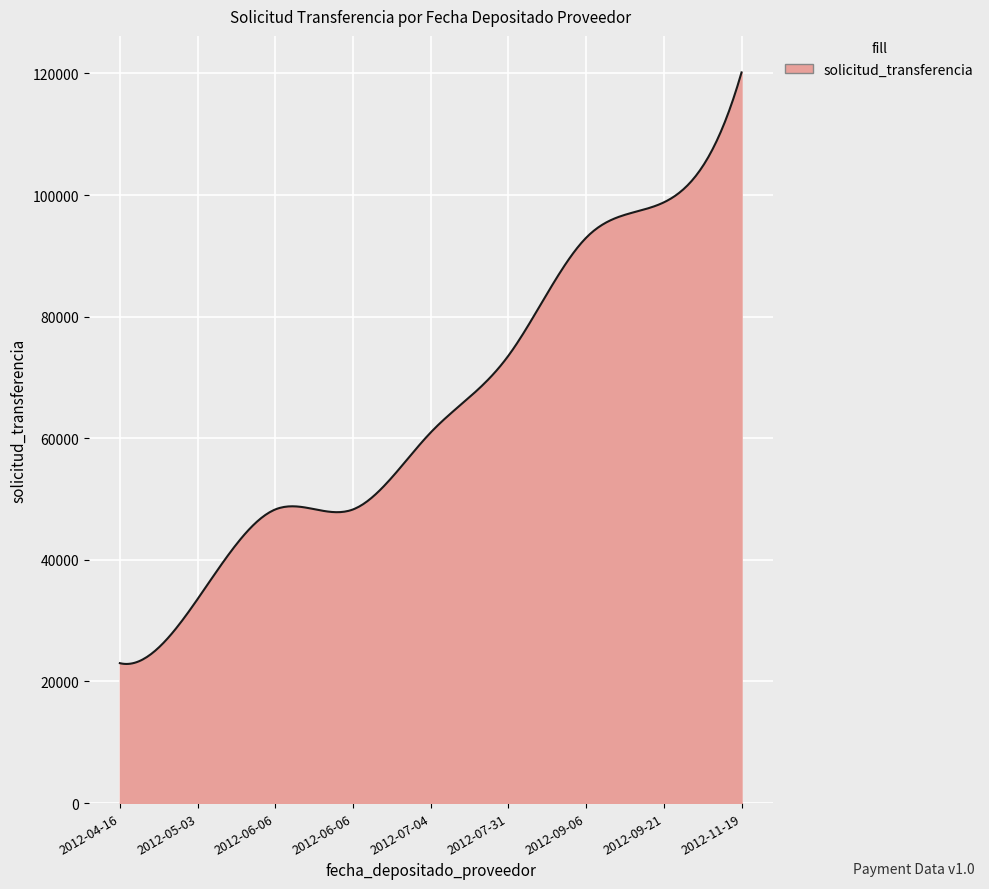

What is the greatest value displayed?

120170.0